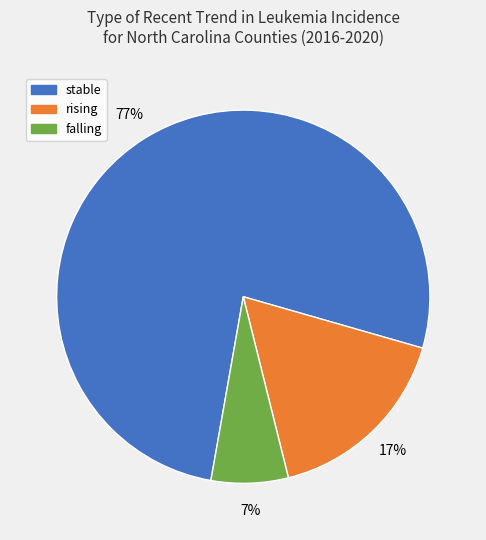

How many segments does this pie chart have?

3